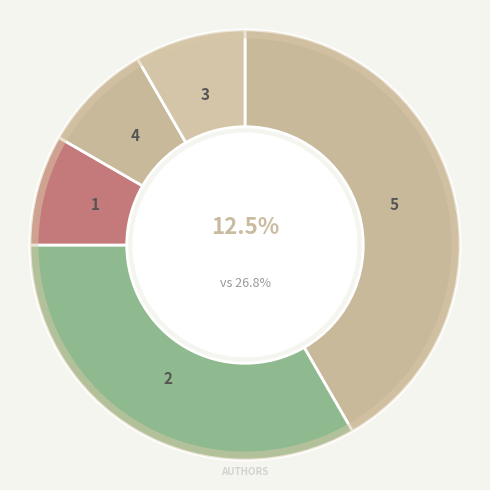

To the nearest percent, what is the average slice percentage?

20%